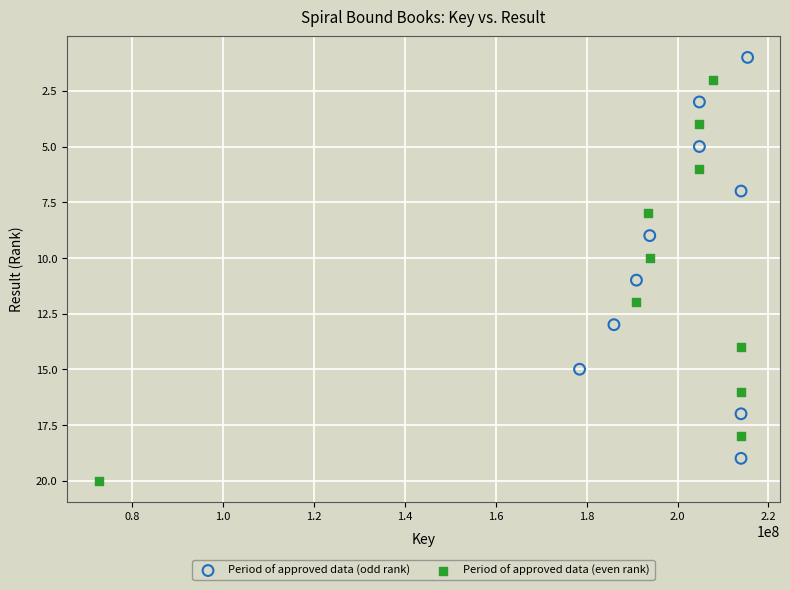

Which series reaches the minimum Y coordinate?

Period of approved data (odd rank)